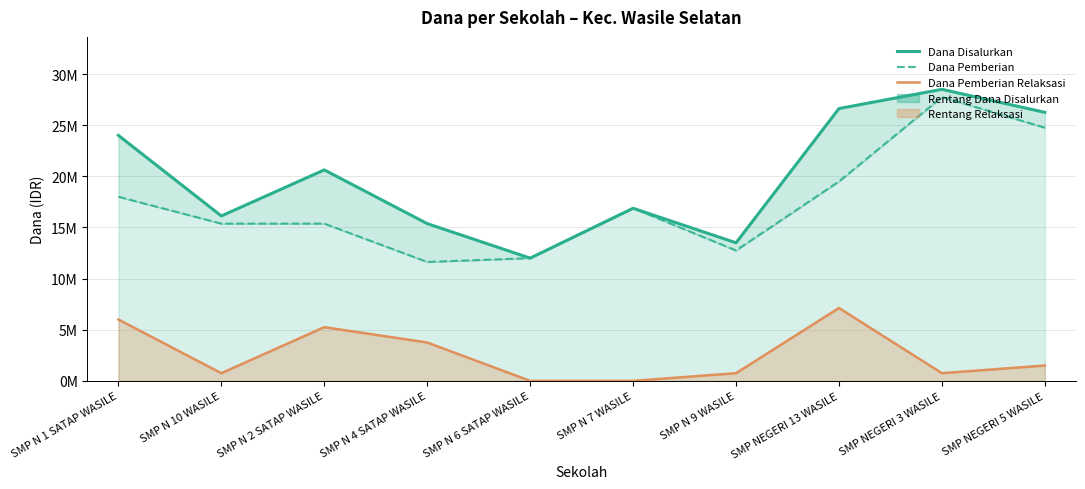

Where does the Dana Pemberian series first go above 16875000?

SMP N 1 SATAP WASILE